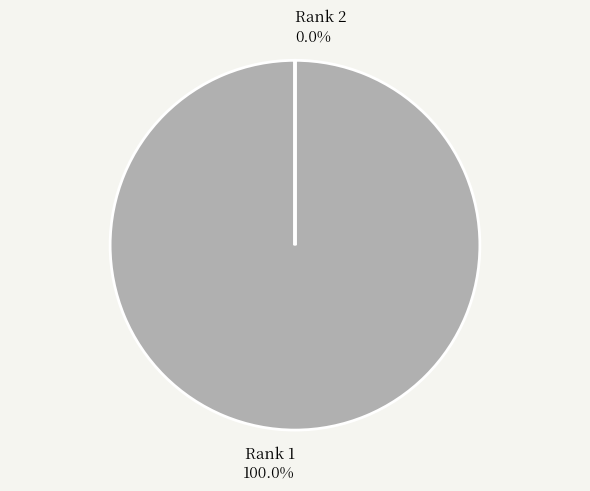

Rank the categories by value from lowest to highest.

Rank 2, Rank 1